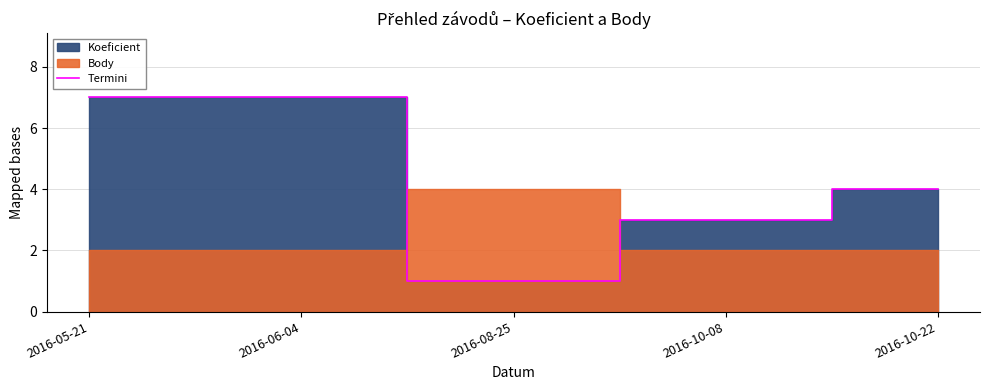

Between 2016-08-25 and 2016-10-22, which is larger?

2016-10-22